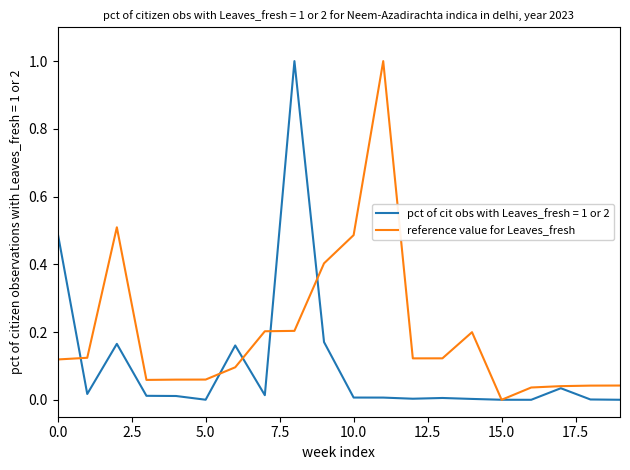

List the series in order of their overall mean, lowest first.

pct of cit obs with Leaves_fresh = 1 or 2, reference value for Leaves_fresh